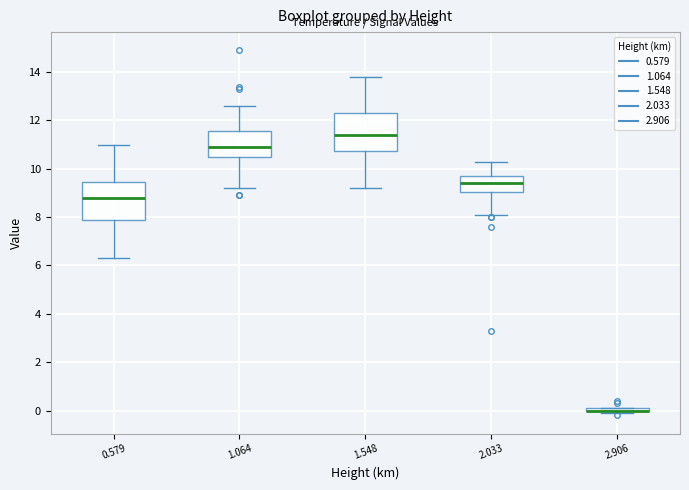

Where does the lower whisker of the box at x = 0.579 end on the y-axis? The values are not printed on the chart, so give them approximately, as read against the axis.

6.4